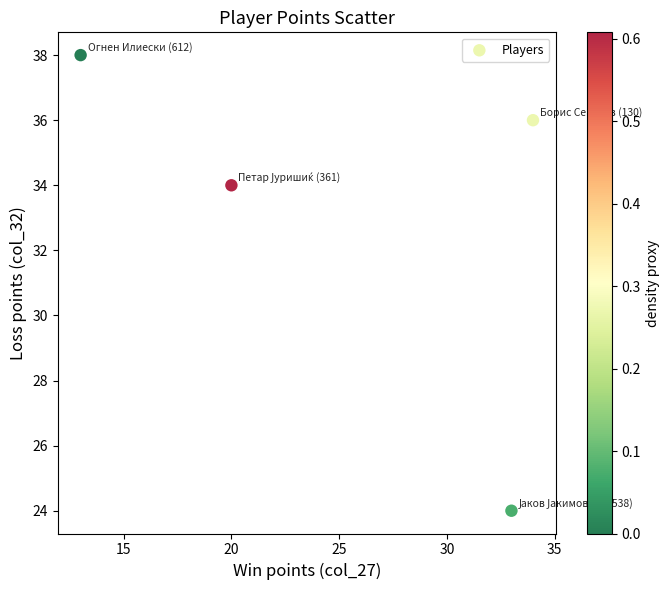

What is the average Y value?

33